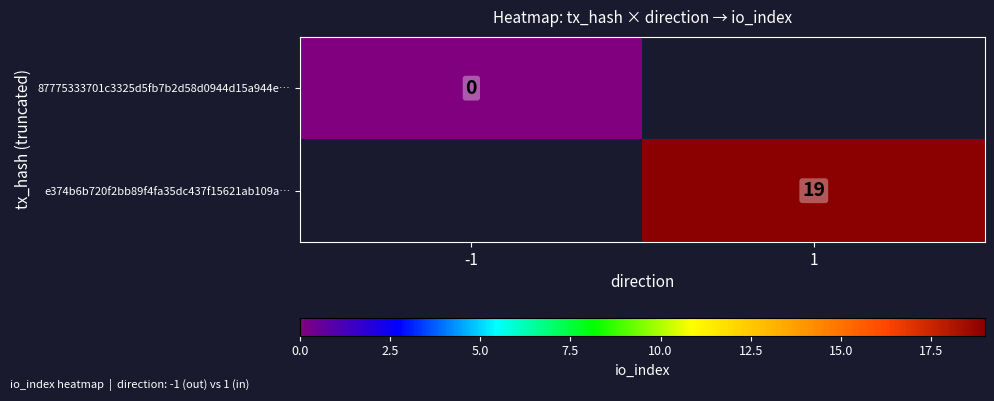

Is it true that e374b6b720f2bb89f4fa35dc437f15621ab109a… equals 19 at 1?

True